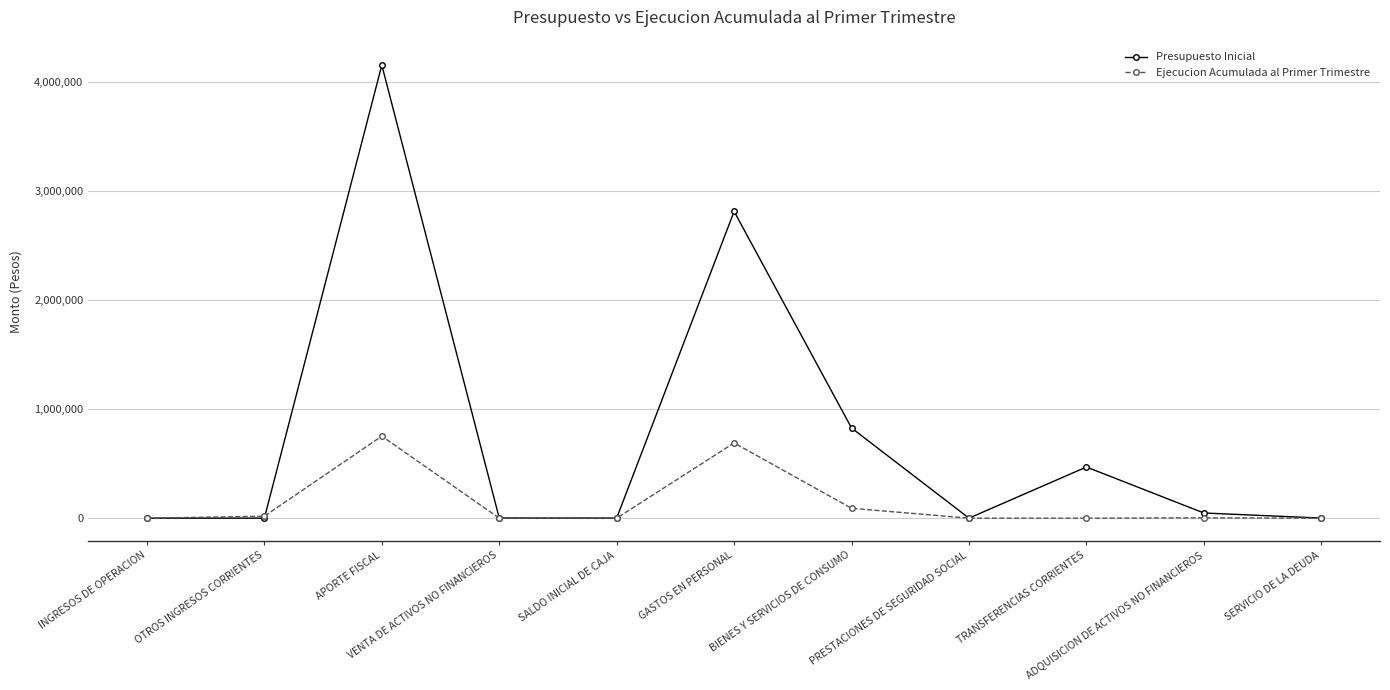

What is the greatest value displayed?

4156717